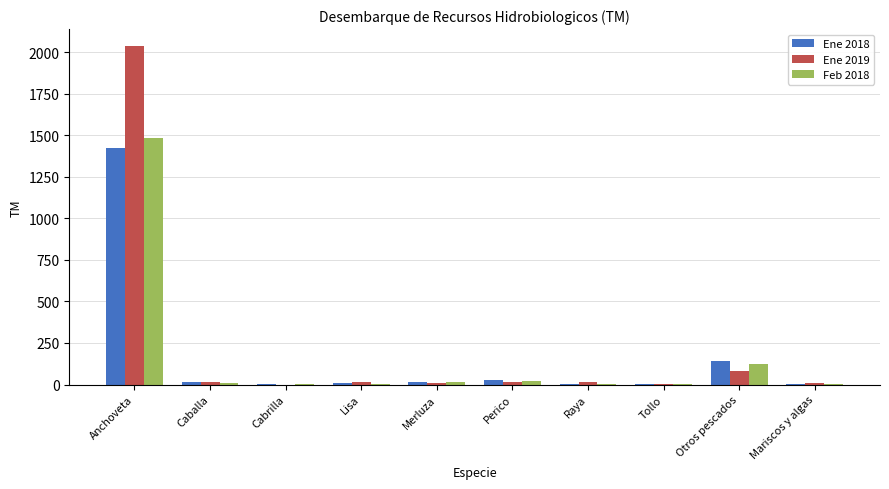

Where does the Ene 2018 series first go above 15?

Anchoveta